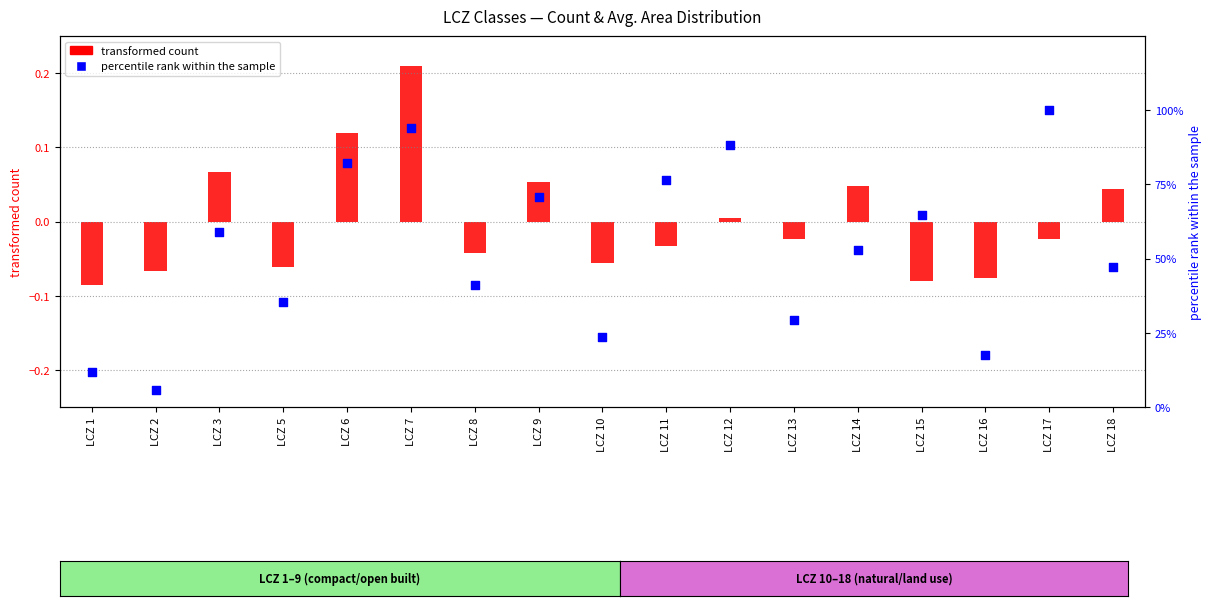

At which category is the sum across all series the highest?

LCZ 17